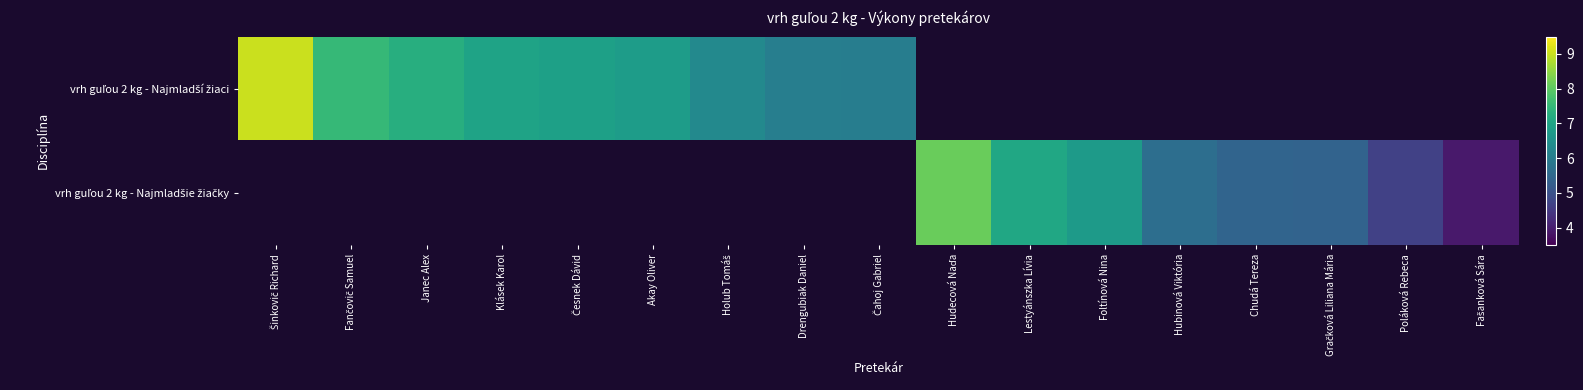

At how many categories does at least one series exceed 5?

15